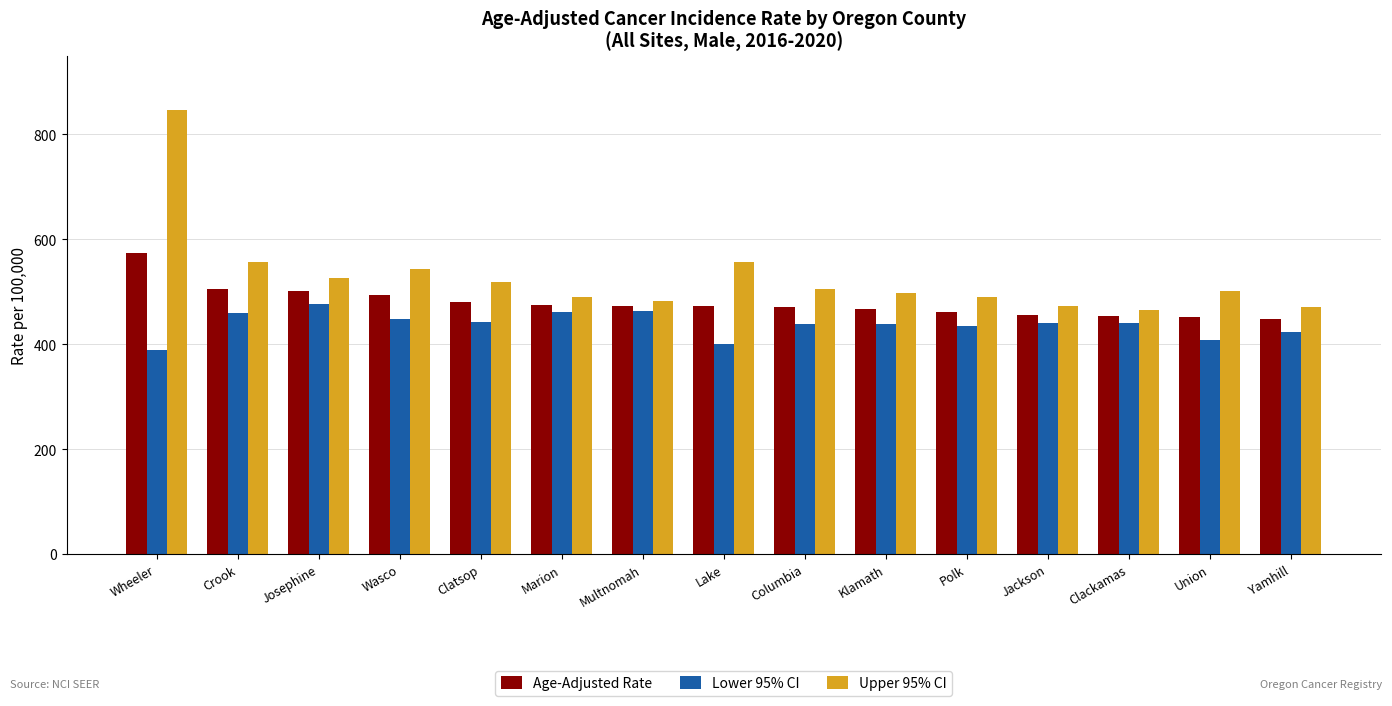

What is the label of the 11th bar from the right?

Clatsop